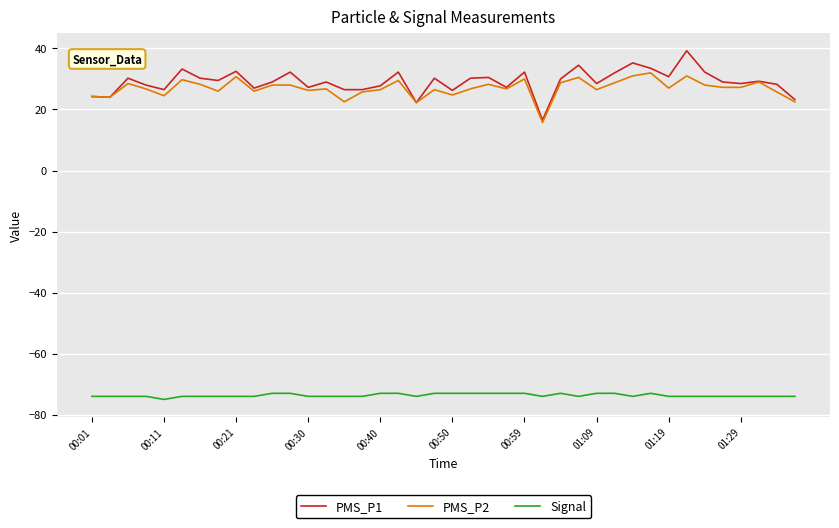

True or false: Signal and PMS_P1 intersect in this chart.

False